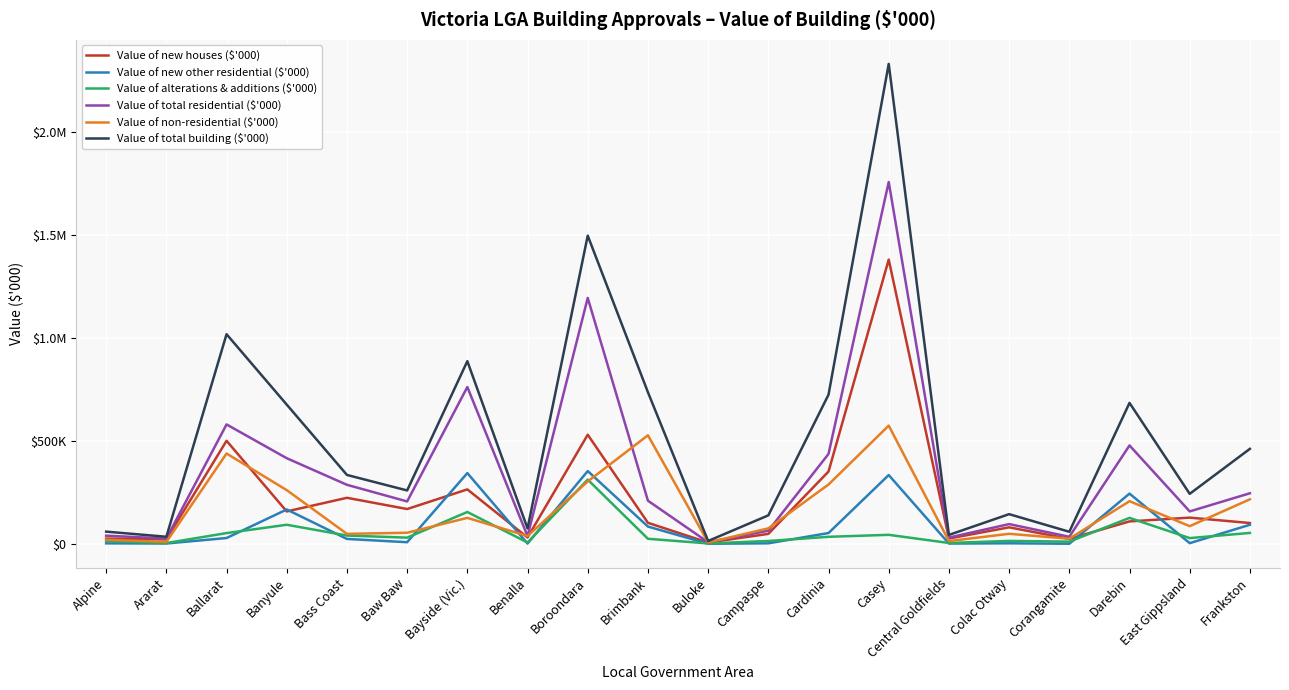

True or false: Value of new other residential ($'000) has a value of 243281.9 at Darebin.

True